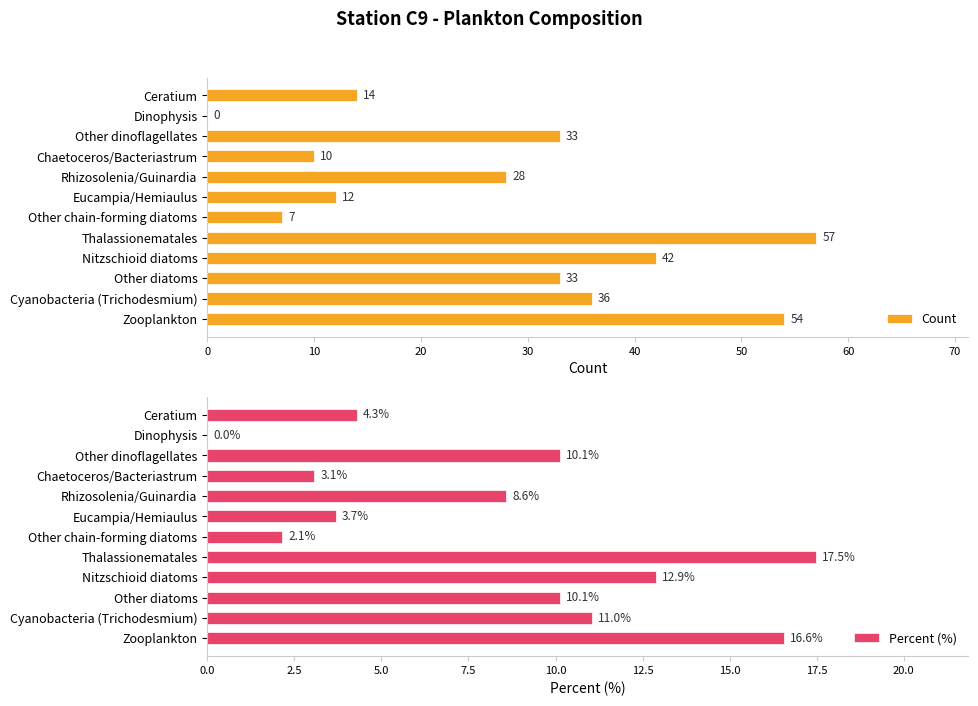

What is the highest value of the Count series?

57